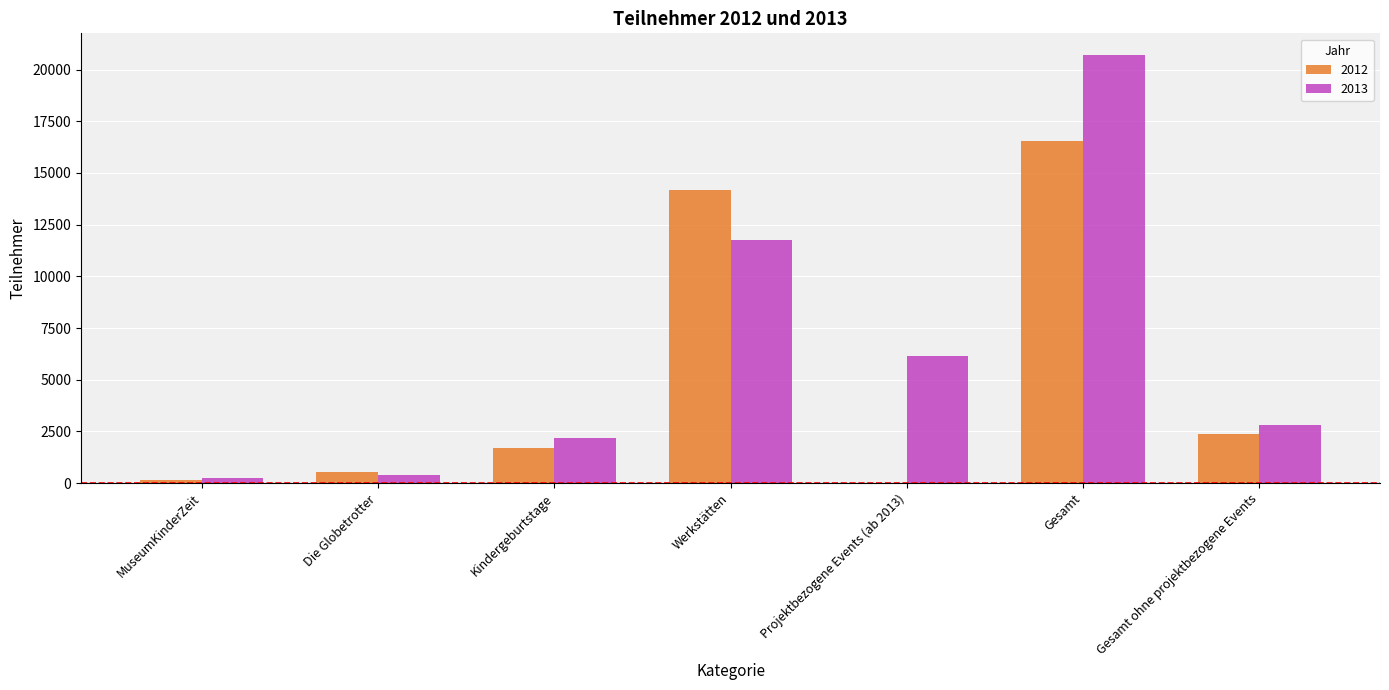

Is it true that 2013 equals 11845 at Gesamt?

False